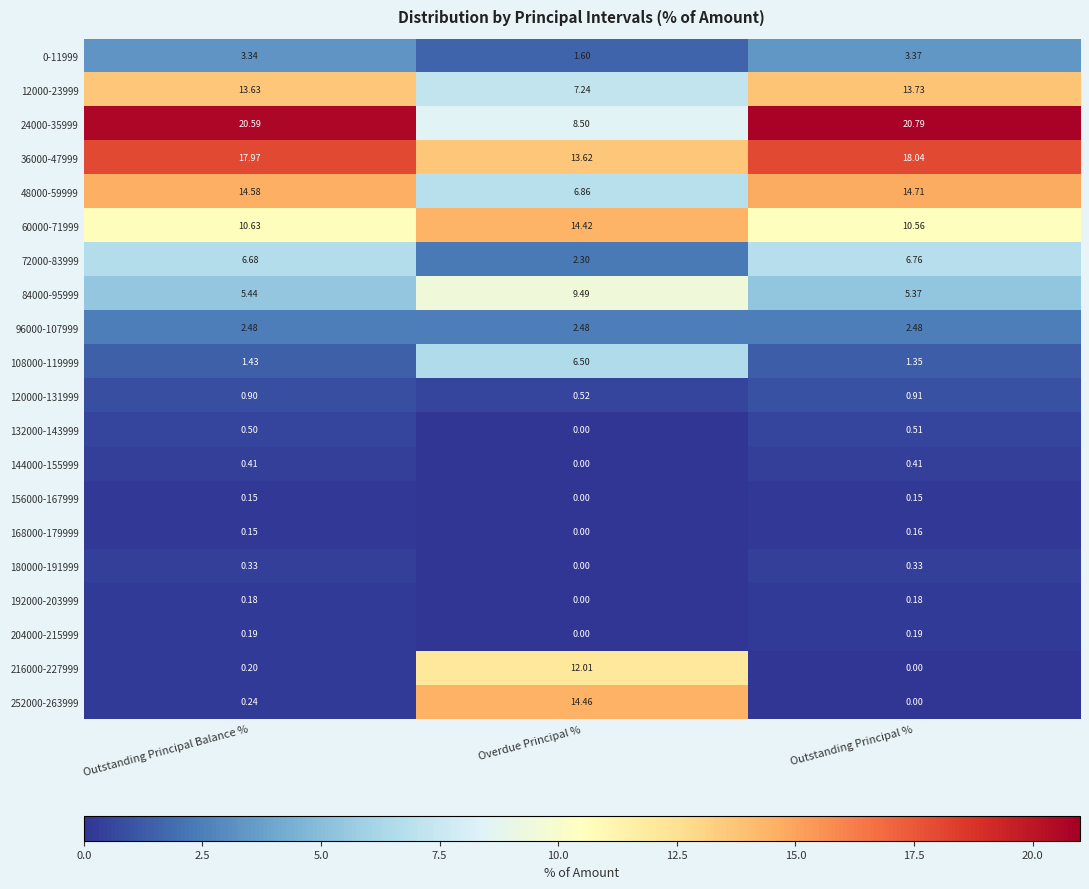

Which category has the highest value across all series?

Outstanding Principal %